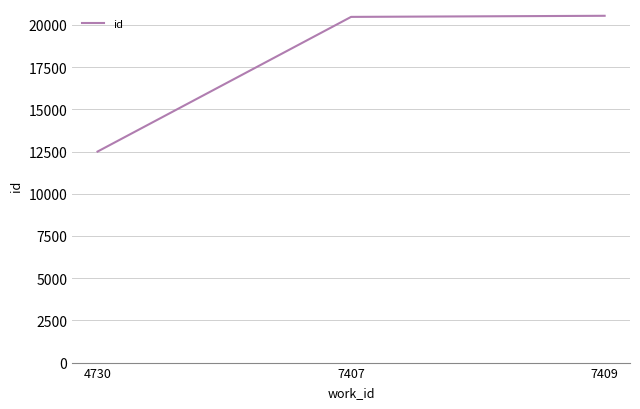

Which has a higher value, 4730 or 7407?

7407